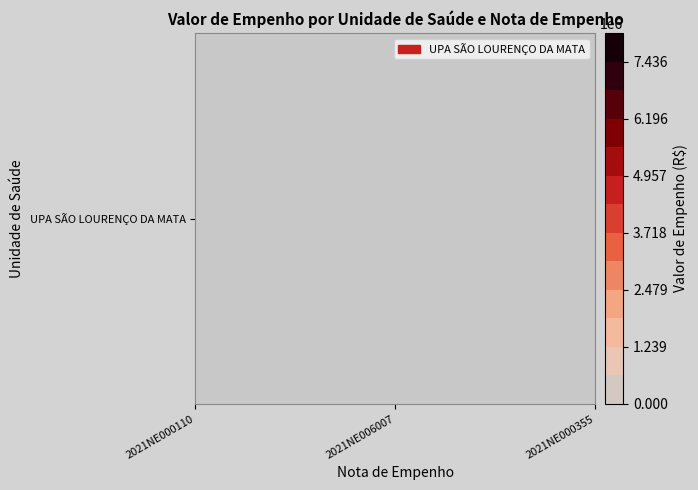

Reading left to right, extract all data points from this chart.

2021NE000110=8055166.6	2021NE006007=592854.5	2021NE000355=6000000.0